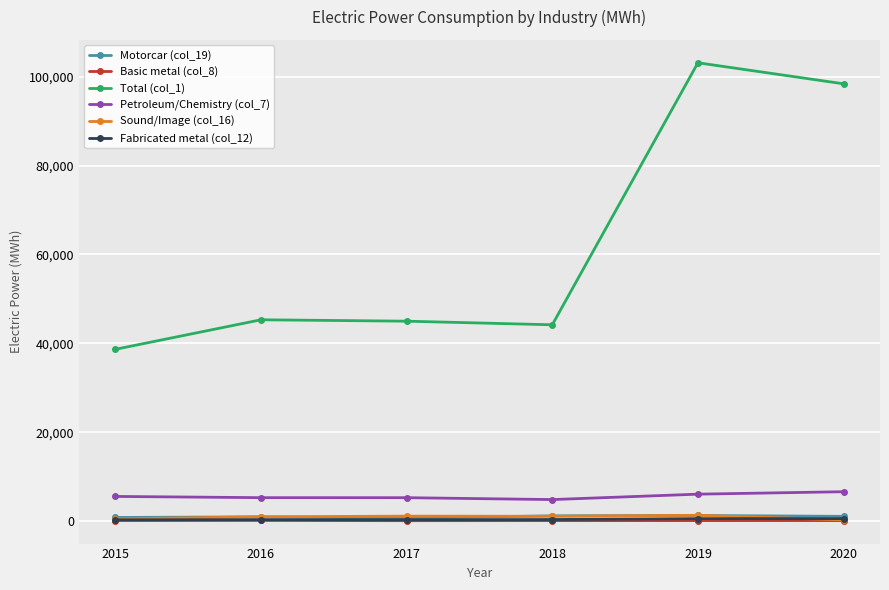

True or false: Petroleum/Chemistry (col_7) and Fabricated metal (col_12) cross at least once.

False